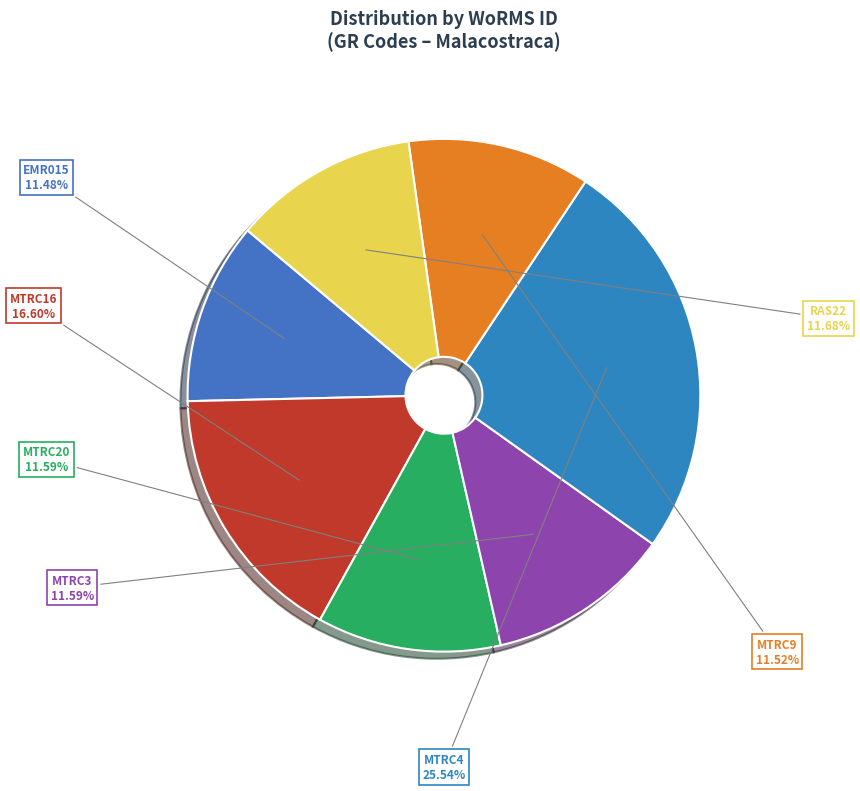

Does any single category account for the majority?

No